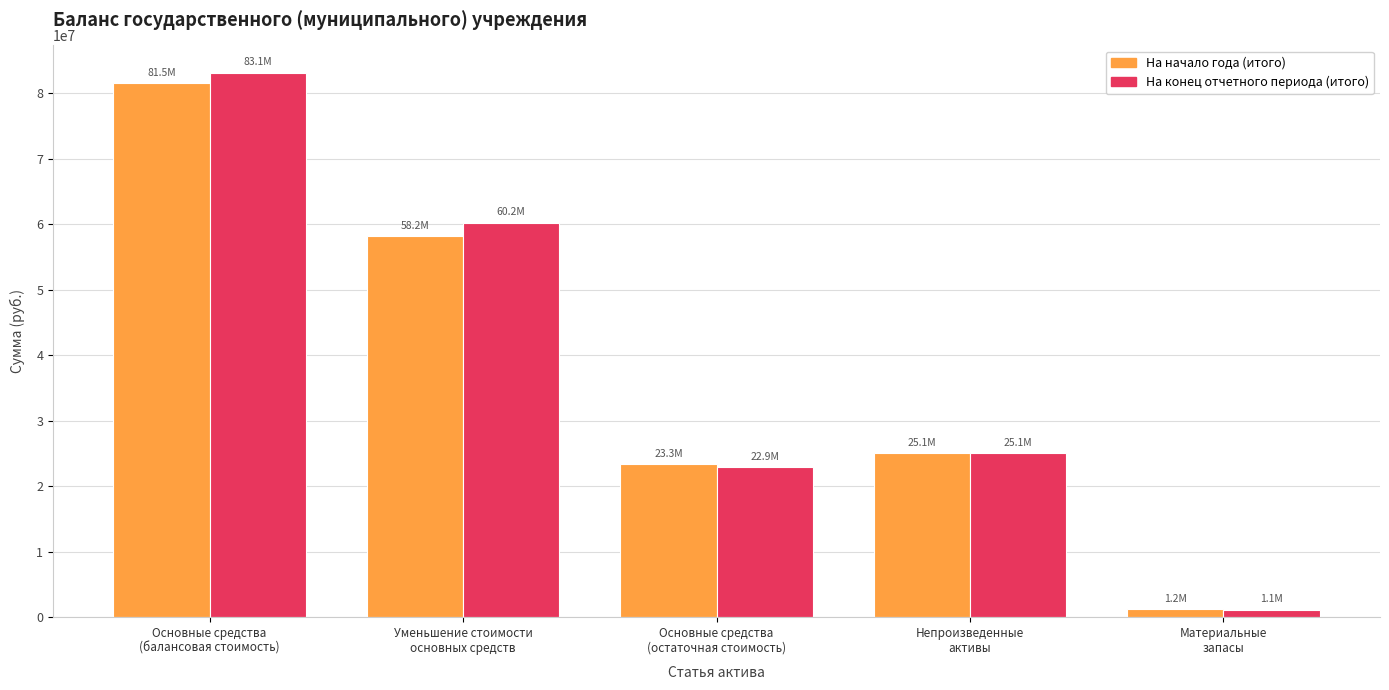

Which category has the highest value across all series?

Основные средства
(балансовая стоимость)